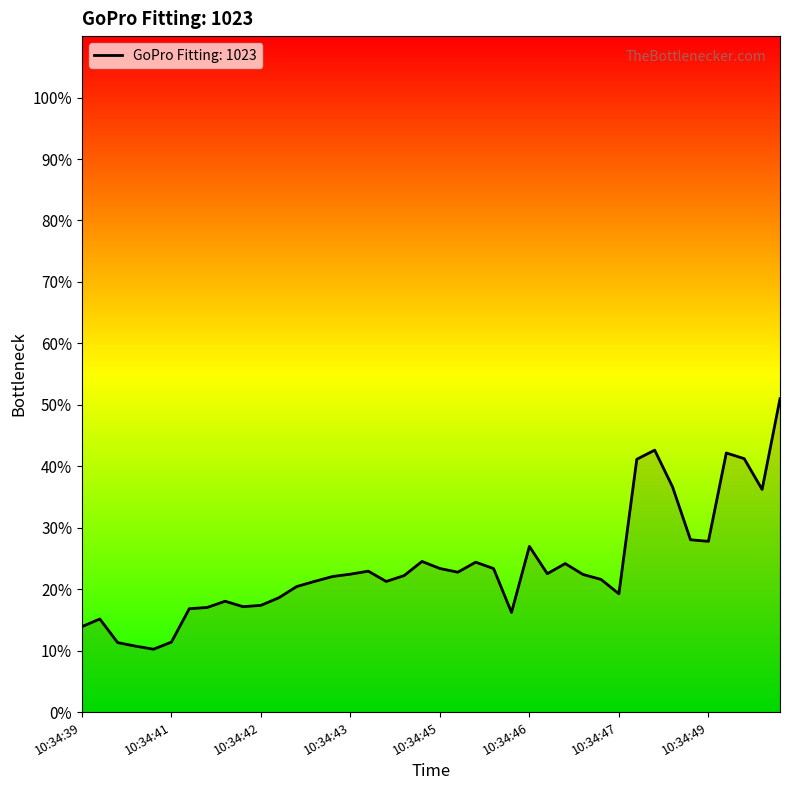

Reading right to left, what are all the values shown in this chart?

0.5	0.4	0.4	0.4	0.3	0.3	0.4	0.4	0.4	0.2	0.2	0.2	0.2	0.2	0.3	0.2	0.2	0.2	0.2	0.2	0.2	0.2	0.2	0.2	0.2	0.2	0.2	0.2	0.2	0.2	0.2	0.2	0.2	0.2	0.1	0.1	0.1	0.1	0.2	0.1